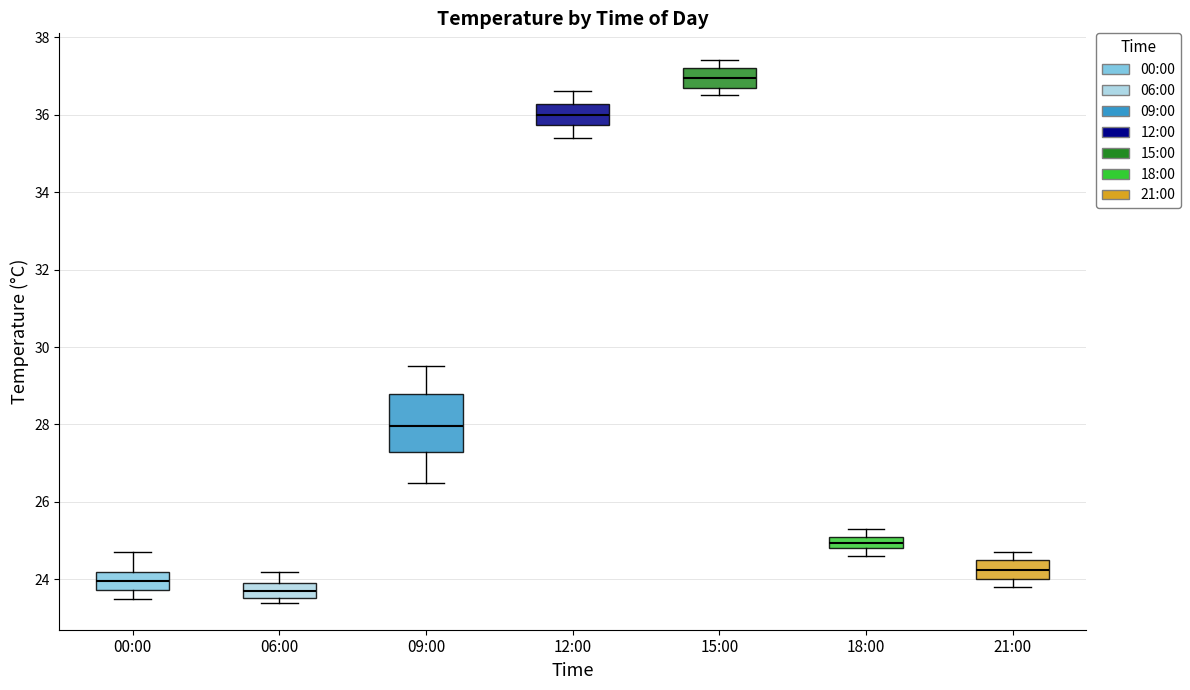

Which box's median line is the lowest?

06:00